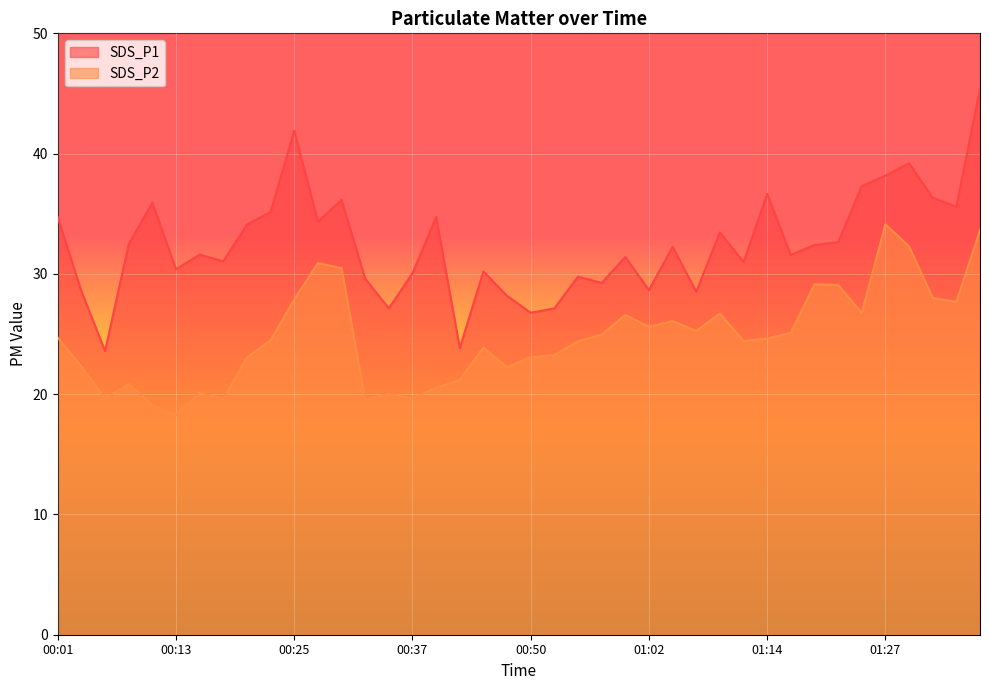

Reading right to left, what are all the values shown in this chart?

SDS_P1: 01:36=45.4	01:34=35.6	01:31=36.3	01:29=39.2	01:27=38.2	01:24=37.3	01:22=32.6	01:19=32.4	01:17=31.6	01:14=36.6	01:12=31.0	01:09=33.5	01:07=28.5	01:05=32.2	01:02=28.6	01:00=31.4	00:57=29.2	00:55=29.8	00:52=27.1	00:50=26.8	00:47=28.2	00:45=30.2	00:42=23.8	00:40=34.7	00:37=30.1	00:35=27.1	00:32=29.6	00:30=36.1	00:28=34.4	00:25=41.9	00:23=35.1	00:20=34.1	00:18=31.1	00:15=31.6	00:13=30.4	00:11=35.9	00:08=32.5	00:06=23.6	00:03=28.6	00:01=34.7
SDS_P2: 01:36=33.6	01:34=27.7	01:31=28.0	01:29=32.3	01:27=34.1	01:24=26.8	01:22=29.1	01:19=29.1	01:17=25.1	01:14=24.6	01:12=24.4	01:09=26.7	01:07=25.2	01:05=26.1	01:02=25.6	01:00=26.6	00:57=24.9	00:55=24.4	00:52=23.2	00:50=23.1	00:47=22.2	00:45=23.9	00:42=21.2	00:40=20.5	00:37=19.6	00:35=20.1	00:32=19.5	00:30=30.5	00:28=30.9	00:25=27.9	00:23=24.5	00:20=23.1	00:18=19.6	00:15=20.1	00:13=18.2	00:11=19.1	00:08=20.8	00:06=19.6	00:03=22.3	00:01=24.7